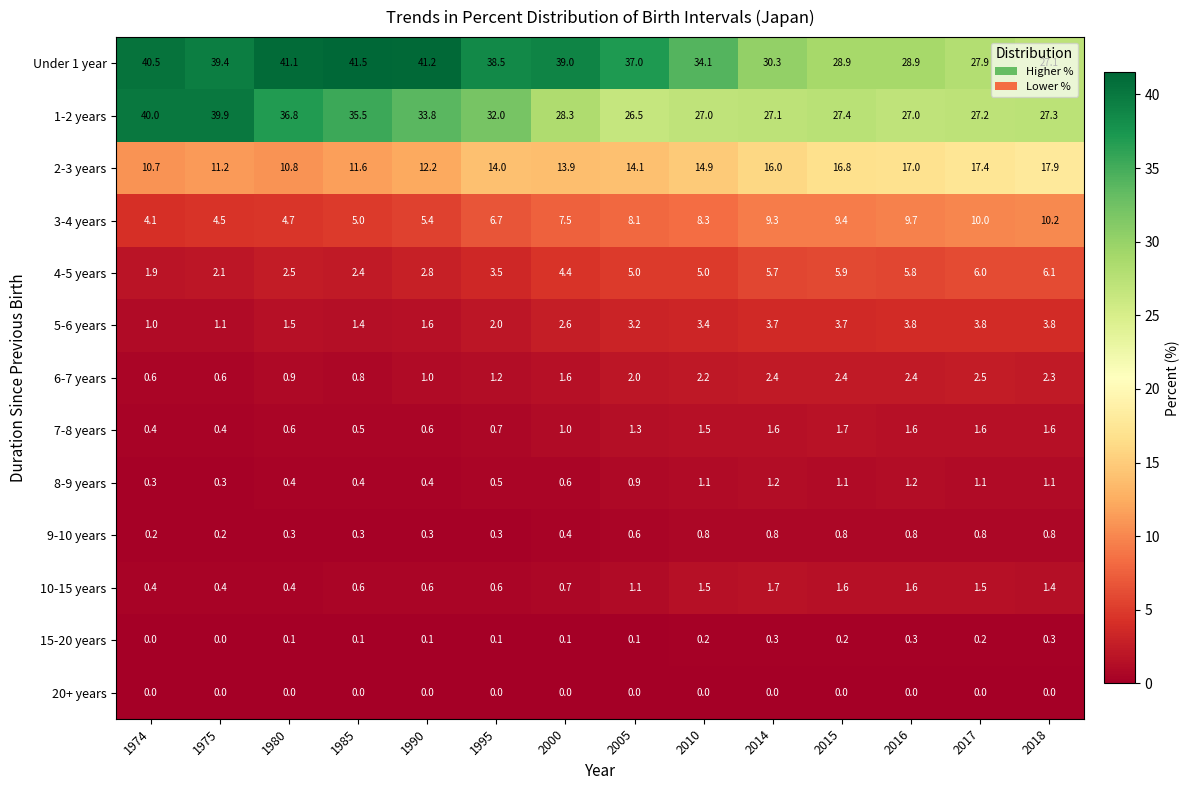

How many 8-9 years values are between 0 and 1?

8